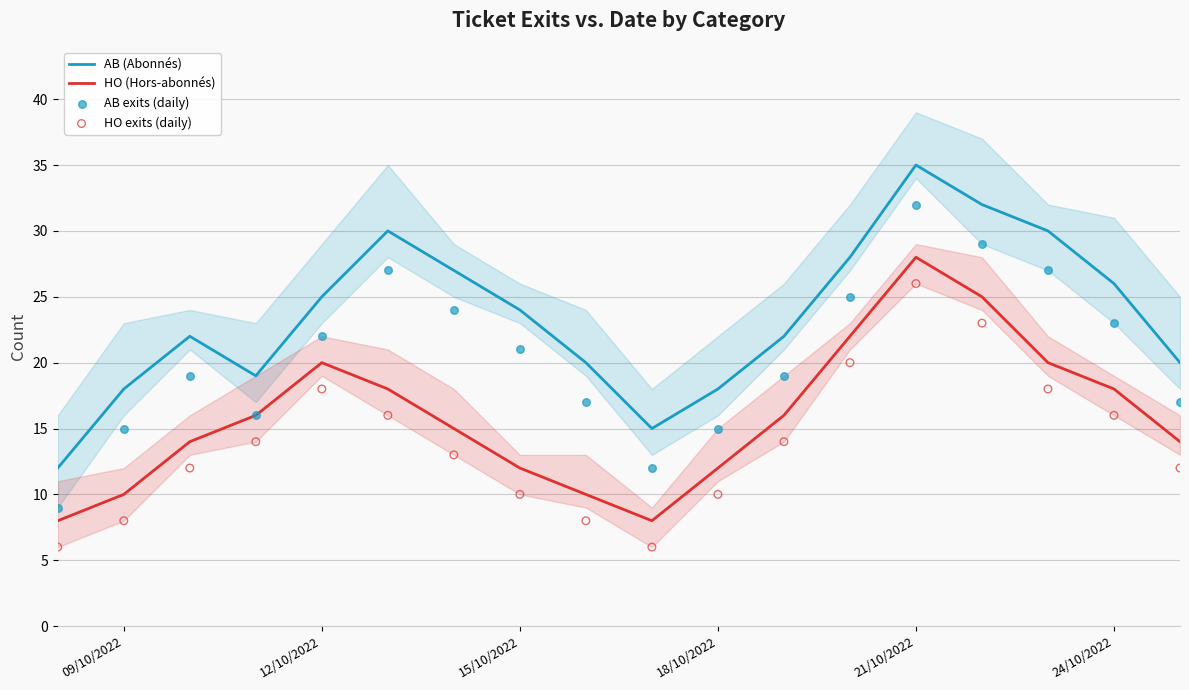

Which series reaches the minimum Y coordinate?

HO exits (daily)